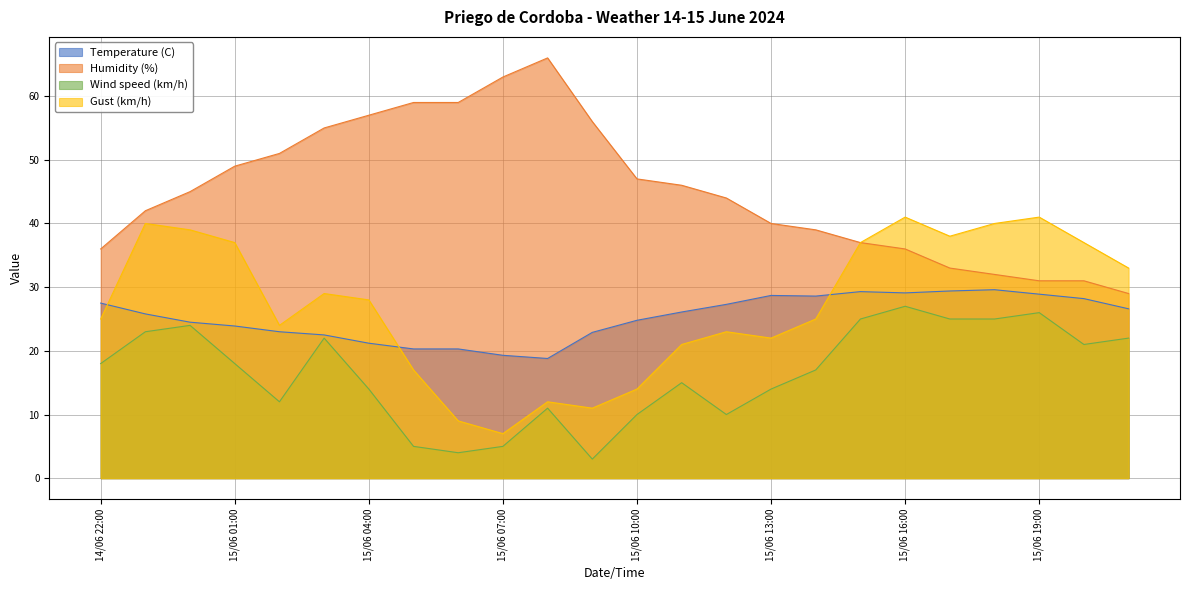

Does the chart display data point markers on the line(s)?

No